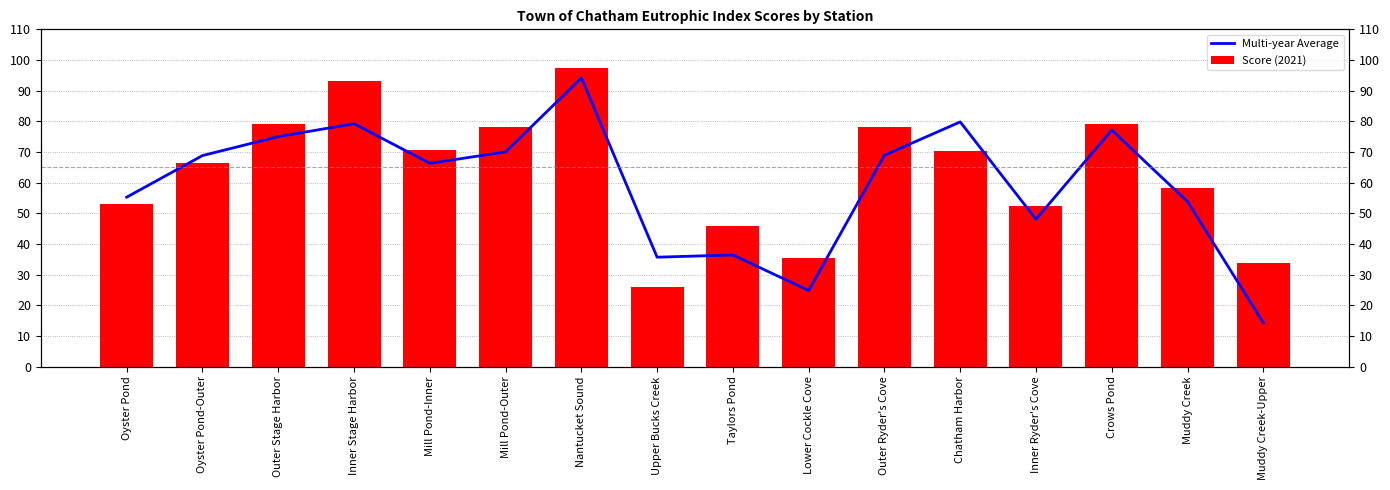

Where does the Score (2021) series first go above 70?

Outer Stage Harbor